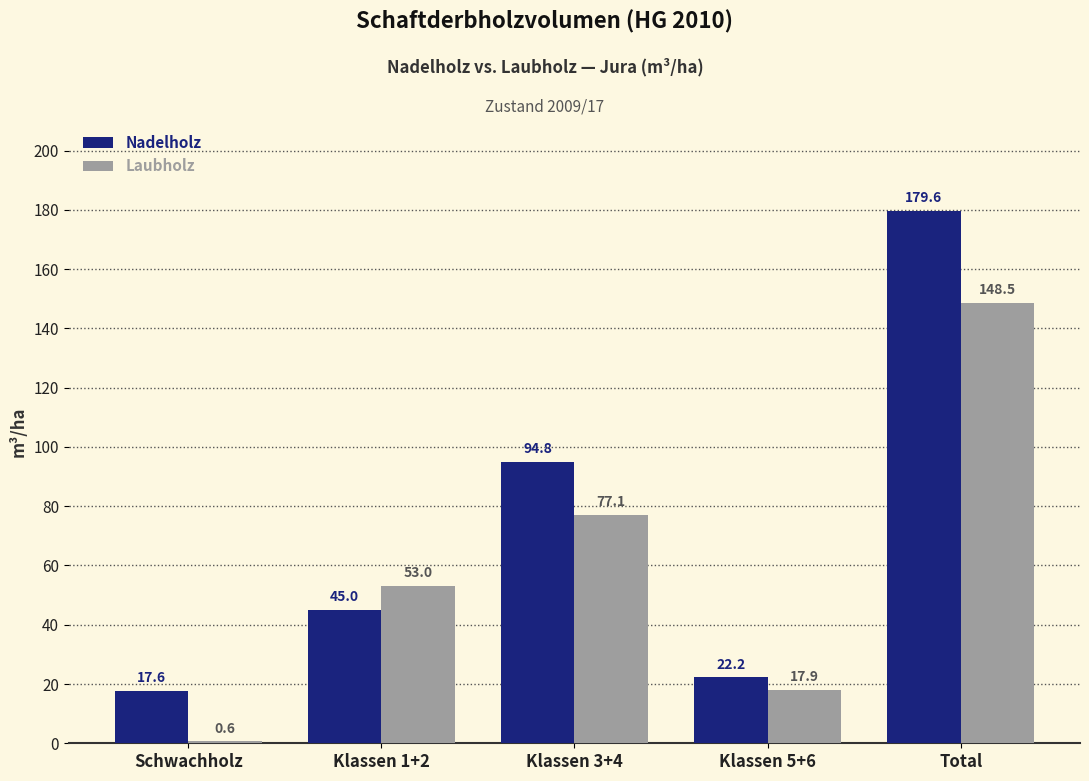

Reading left to right, transcribe all the data shown in this chart.

Nadelholz: Schwachholz=17.6	Klassen 1+2=45.0	Klassen 3+4=94.8	Klassen 5+6=22.2	Total=179.6
Laubholz: Schwachholz=0.6	Klassen 1+2=53.0	Klassen 3+4=77.1	Klassen 5+6=17.9	Total=148.5